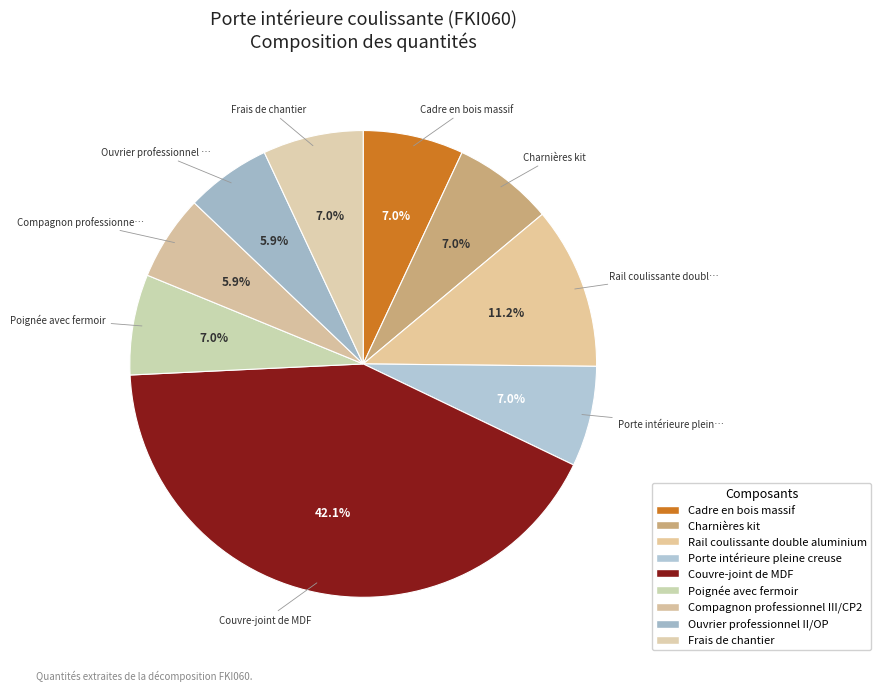

To the nearest percent, what percentage of the pie is Ouvrier professionnel II/OP?

6%